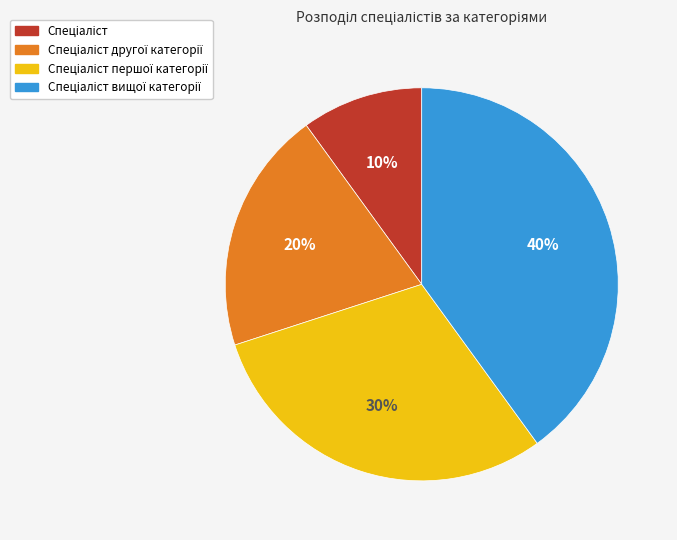

Is there a majority slice in this chart?

No